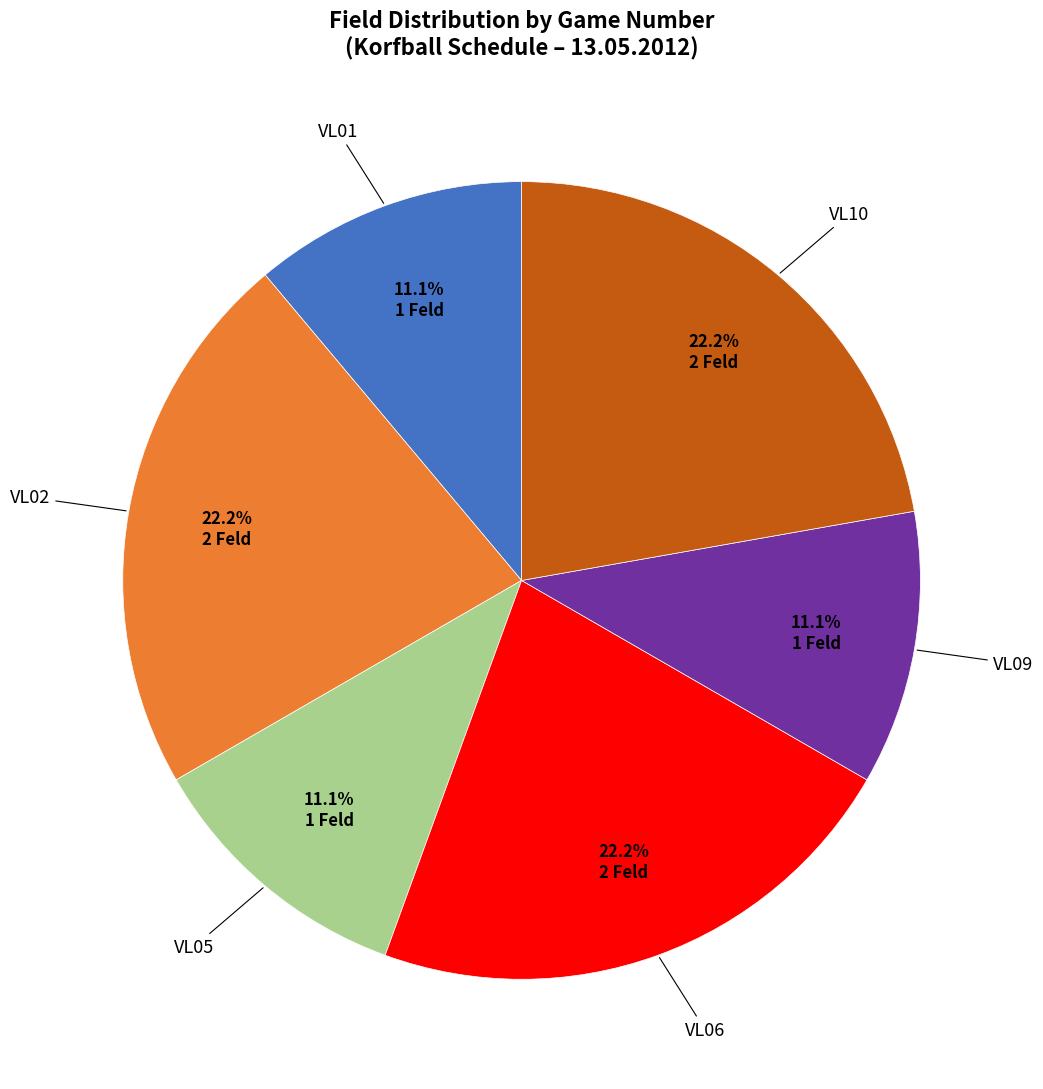

Does any single category account for the majority?

No